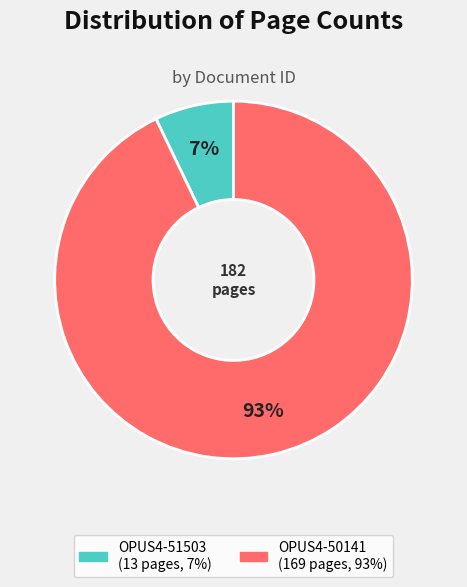

True or false: OPUS4-51503 accounts for 7% of the total.

True